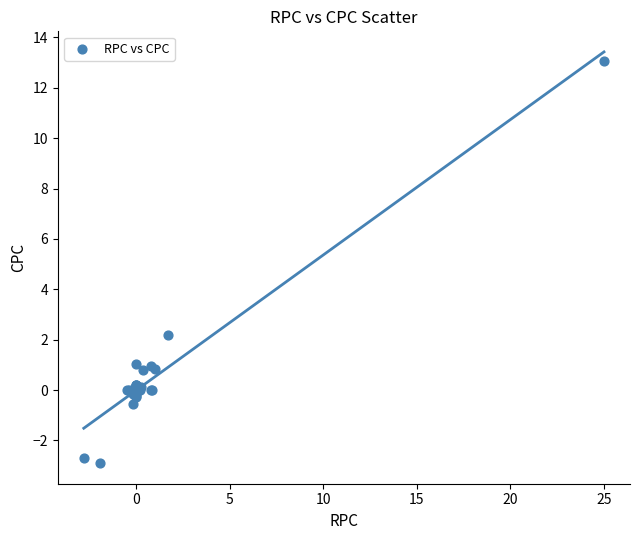

What Y value in the scatter plot is closest to 5?

2.2